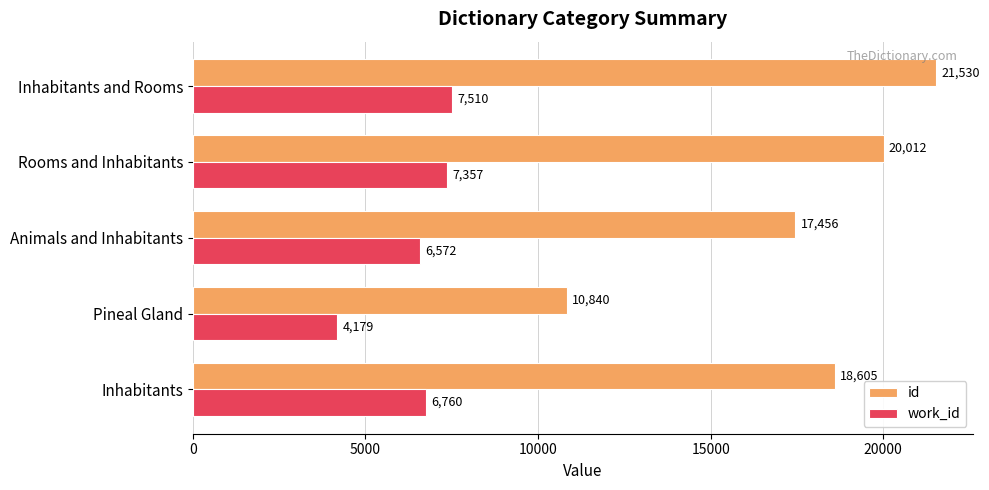

Which series has the largest range (max minus min)?

id